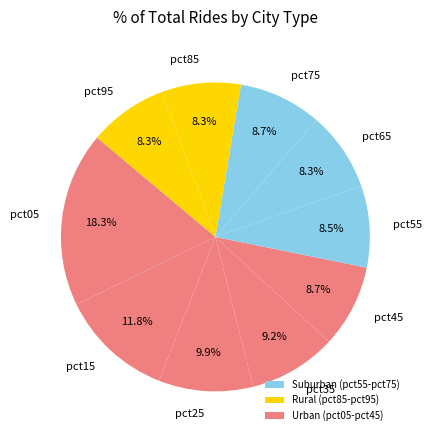

What percentage do pct05 and pct65 together represent?

26.6%